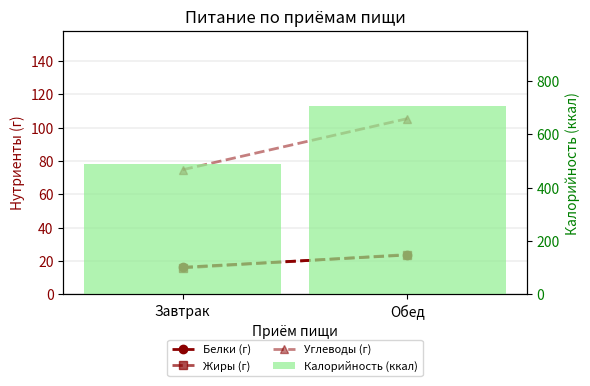

What is the label of the 2nd bar from the right?

Завтрак